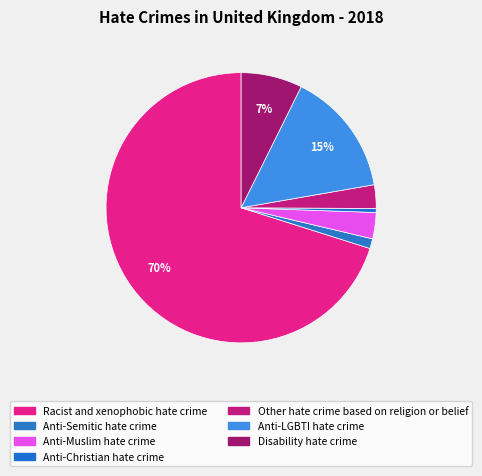

How many slices are in this pie chart?

7